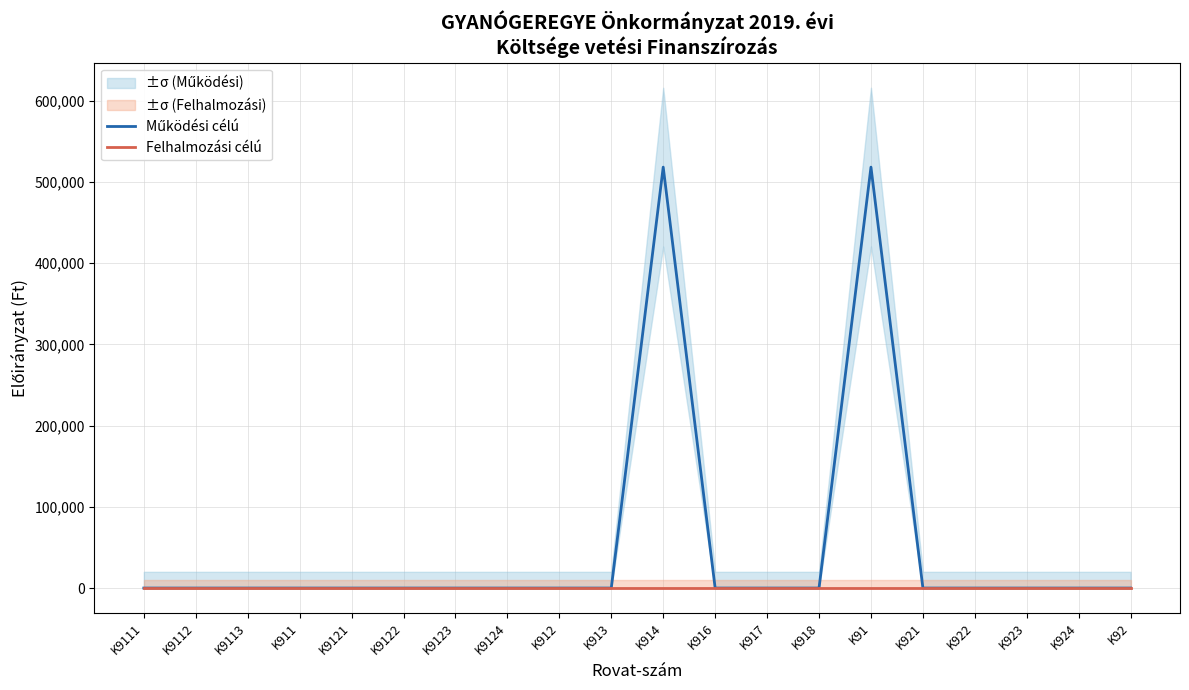

Reading left to right, what are all the values shown in this chart?

Működési célú: K9111=0	K9112=0	K9113=0	K911=0	K9121=0	K9122=0	K9123=0	K9124=0	K912=0	K913=0	K914=518259	K916=0	K917=0	K918=0	K91=518259	K921=0	K922=0	K923=0	K924=0	K92=0
Felhalmozási célú: K9111=0	K9112=0	K9113=0	K911=0	K9121=0	K9122=0	K9123=0	K9124=0	K912=0	K913=0	K914=0	K916=0	K917=0	K918=0	K91=0	K921=0	K922=0	K923=0	K924=0	K92=0